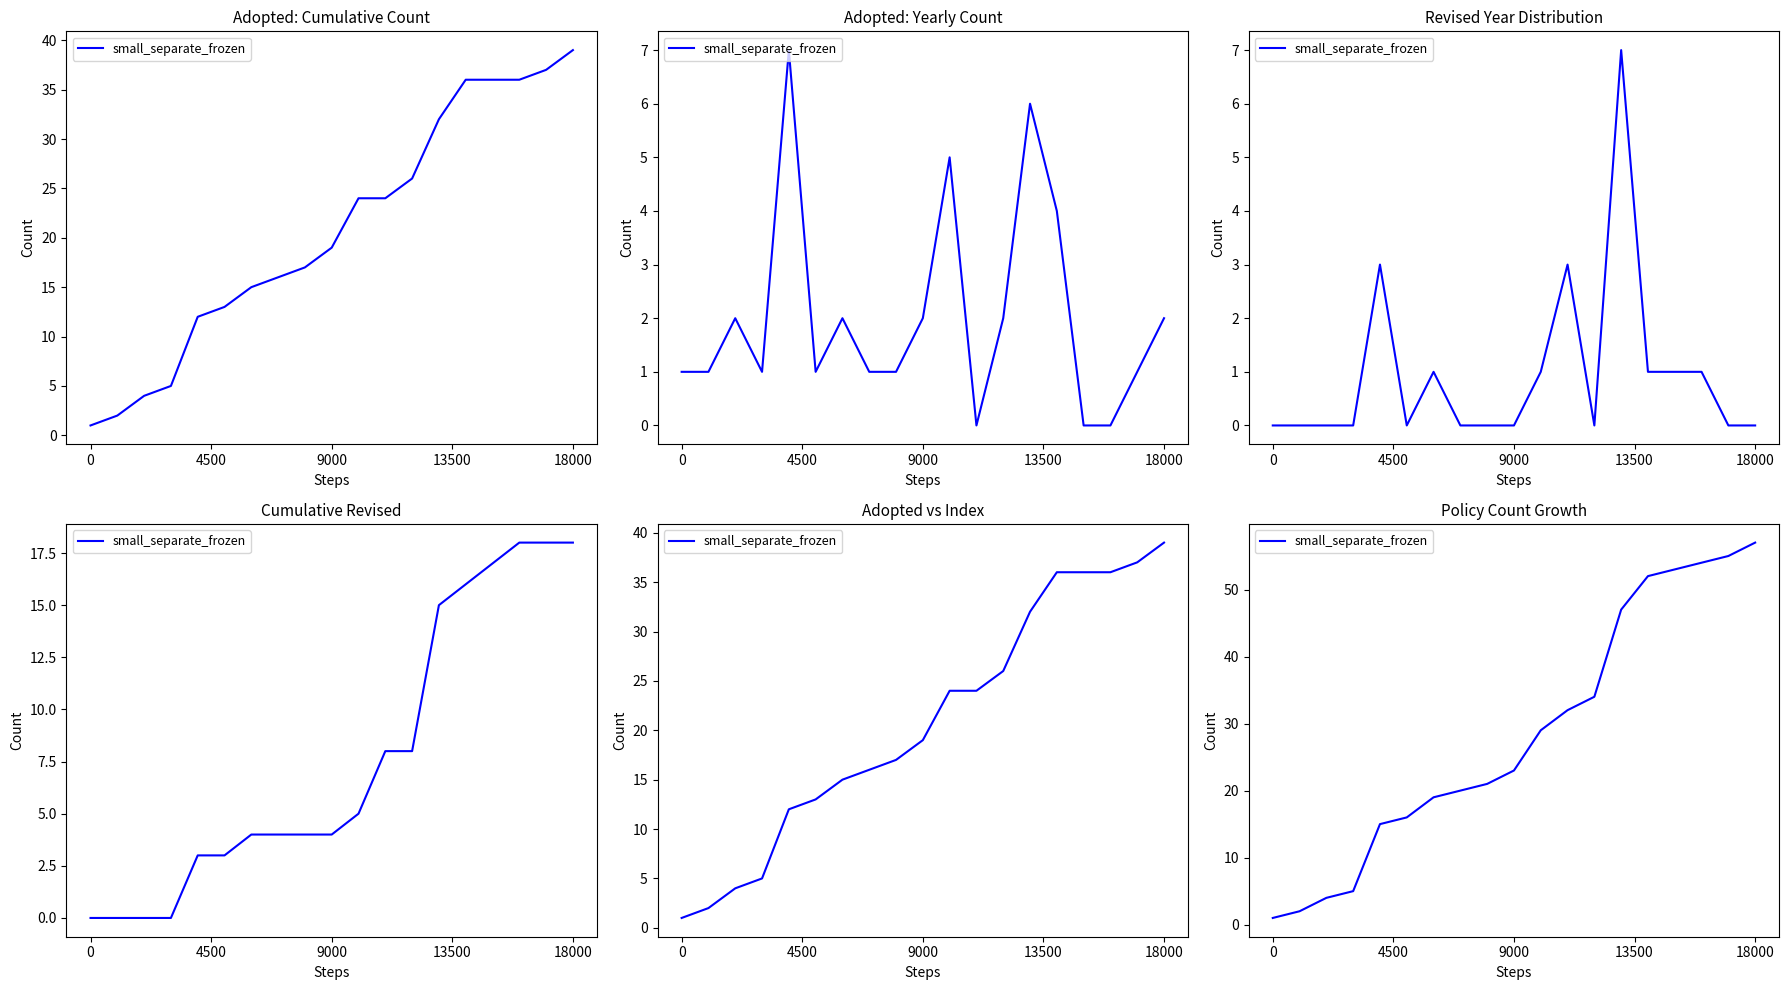

Reading right to left, transcribe all the data shown in this chart.

57	55	54	53	52	47	34	32	29	23	21	20	19	16	15	5	4	2	1